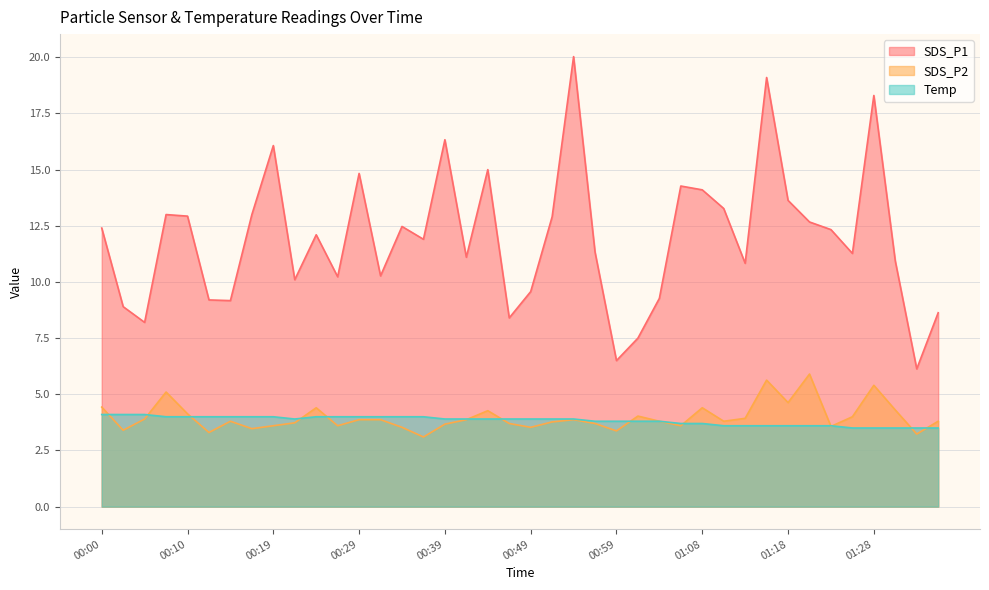

True or false: SDS_P2 has more than 0 interior local peaks.

True